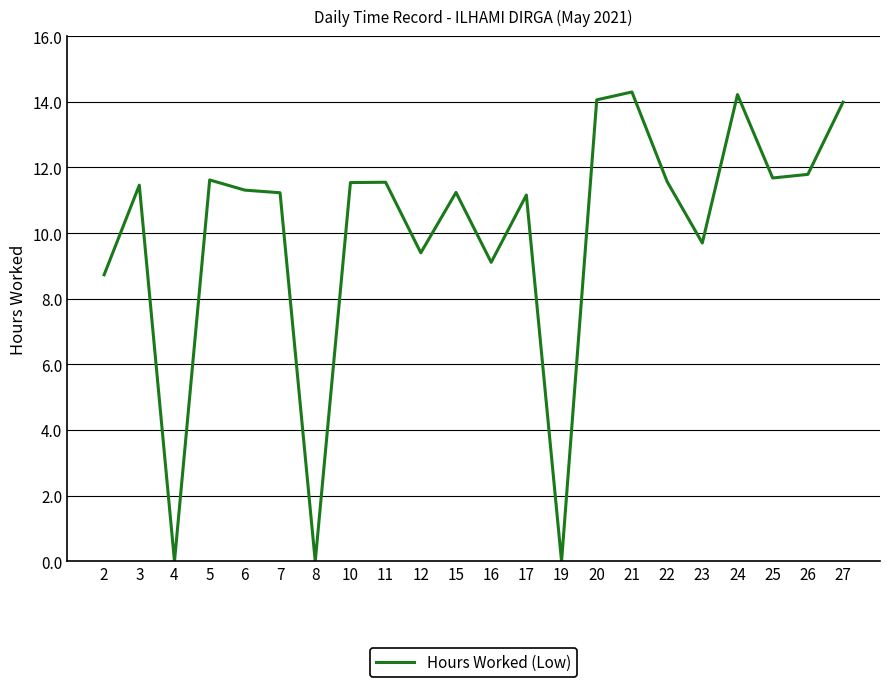

Between 27 and 3, which is larger?

27